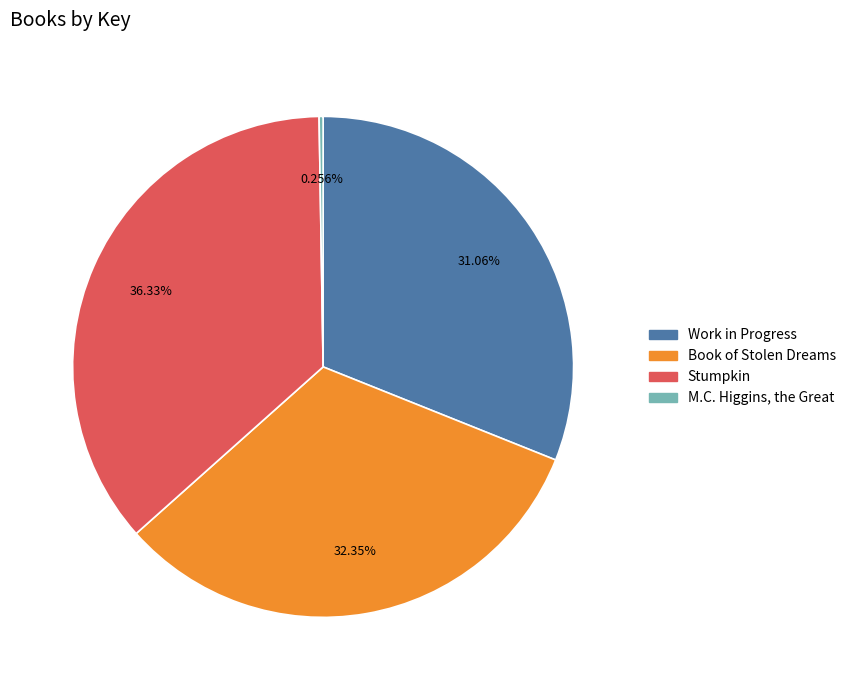

What is the ratio of the value at Stumpkin to the value at Work in Progress?

1.2